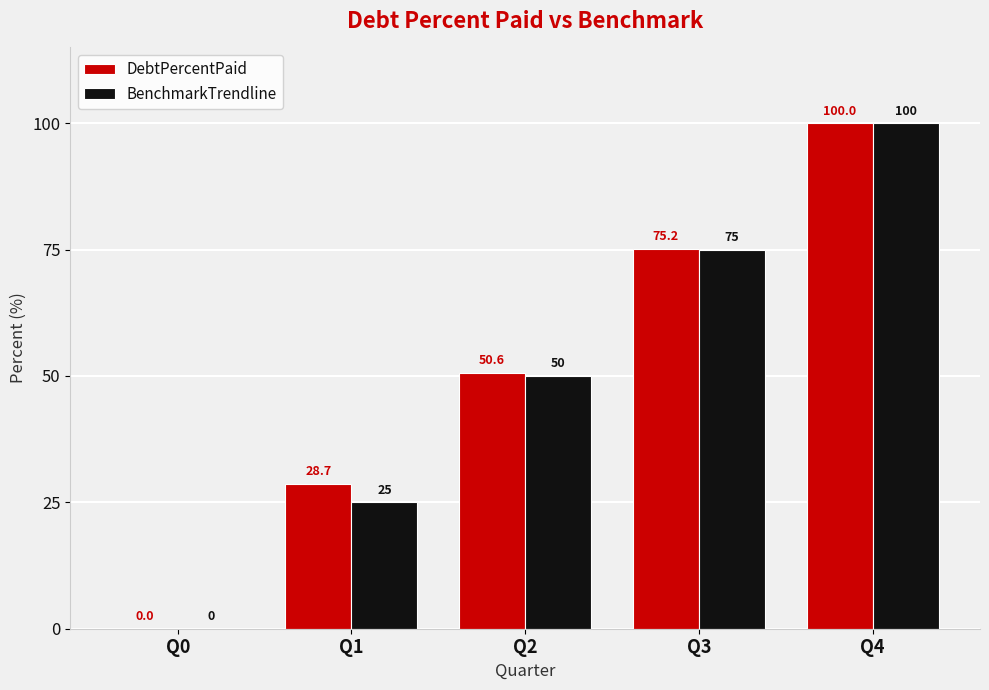

Which series has the largest total across all categories?

DebtPercentPaid